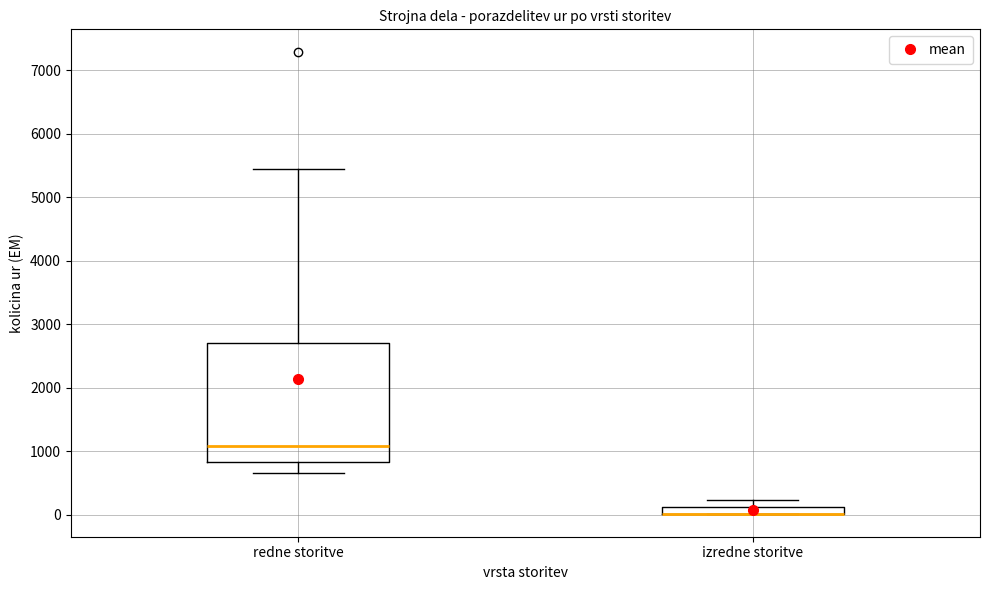

Which box is the tallest, from its lower edge to its upper edge?

redne storitve